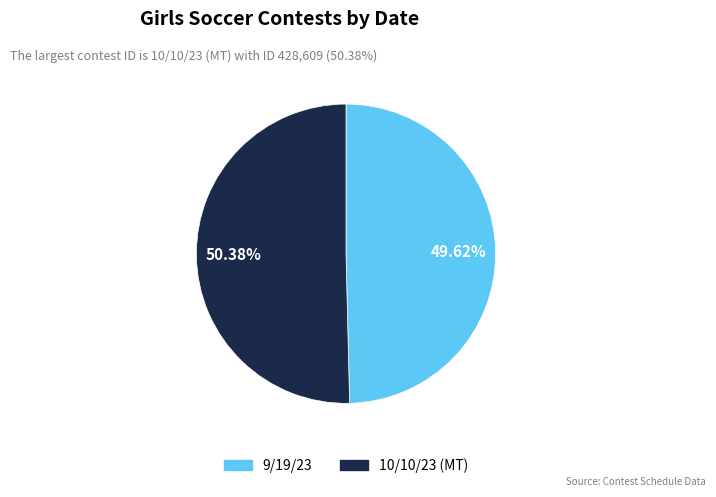

Combined, what portion of the pie is 10/10/23 (MT) and 9/19/23?

100.0%